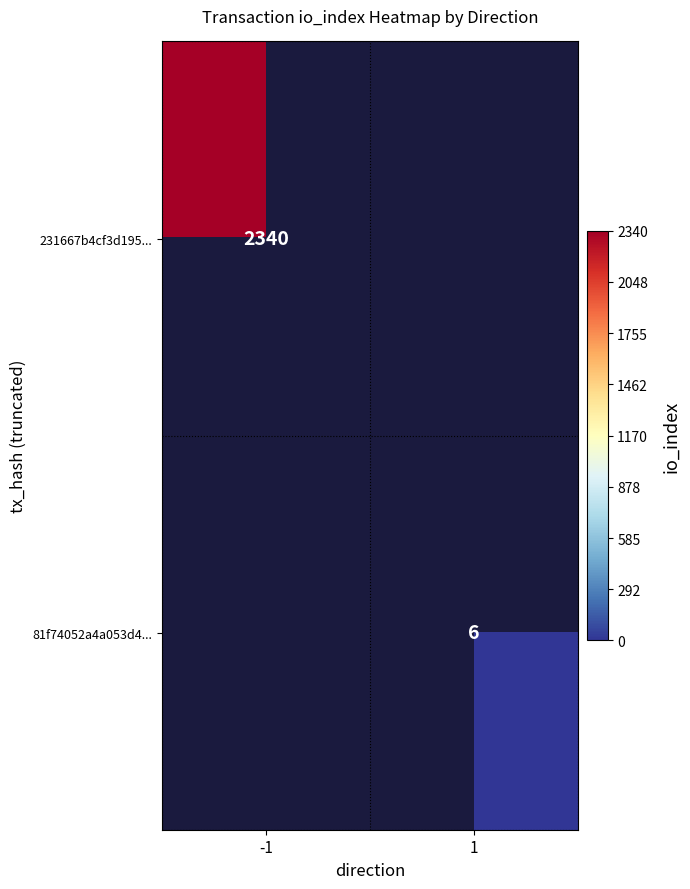

Is it true that 231667b4cf3d195... equals 2340 at -1?

True